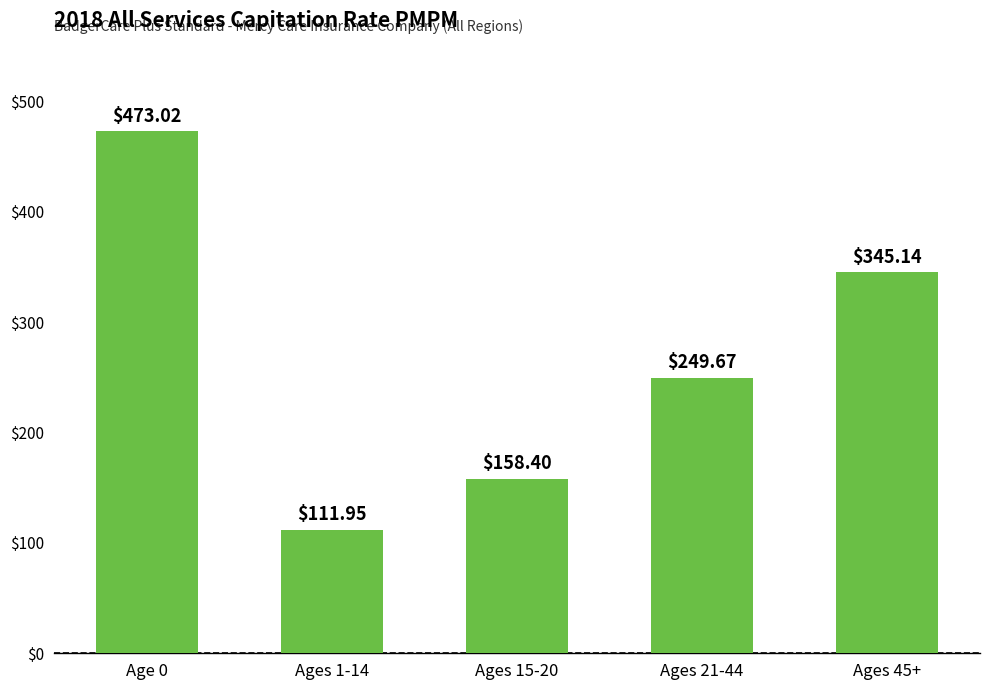

What is the change in value from Ages 1-14 to Ages 45+?

+233.2